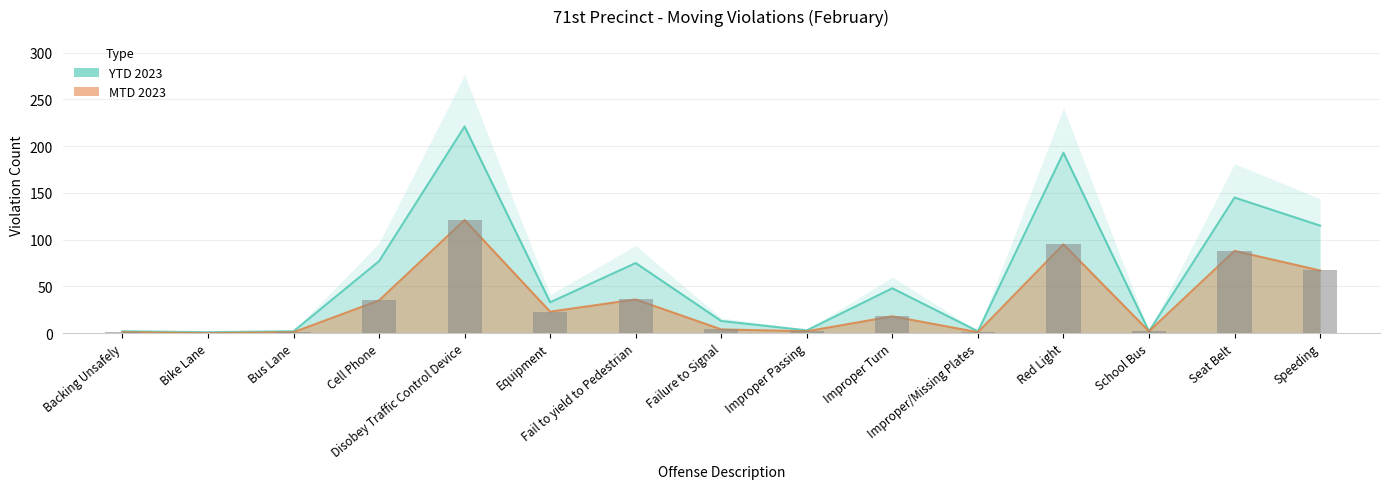

At which category is the sum across all series the highest?

Disobey Traffic Control Device